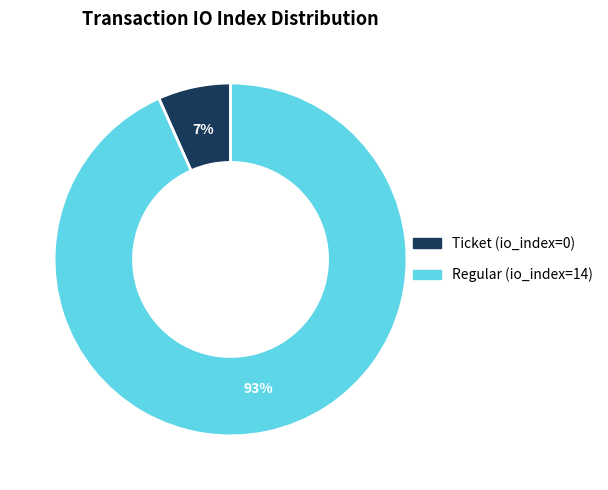

Is there a majority slice in this chart?

Yes